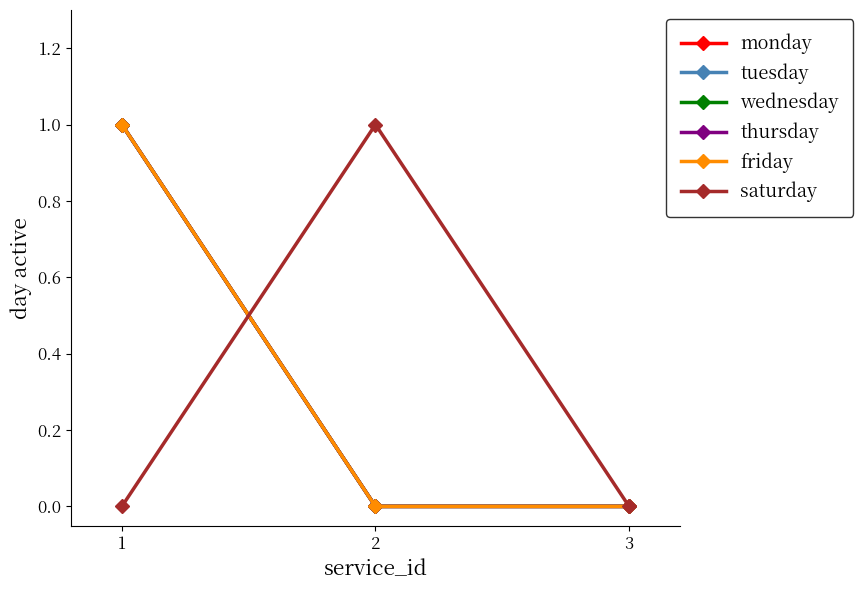

Does the chart have visible grid lines?

No